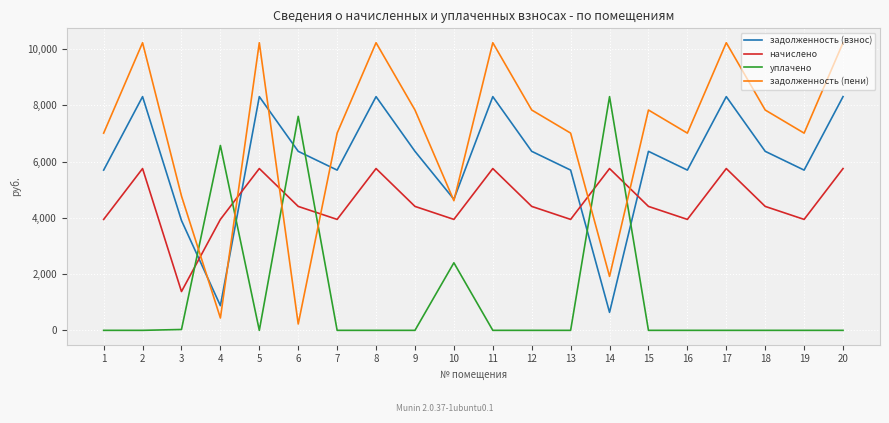

What is the sum of all задолженность (пени) values?

139674.4